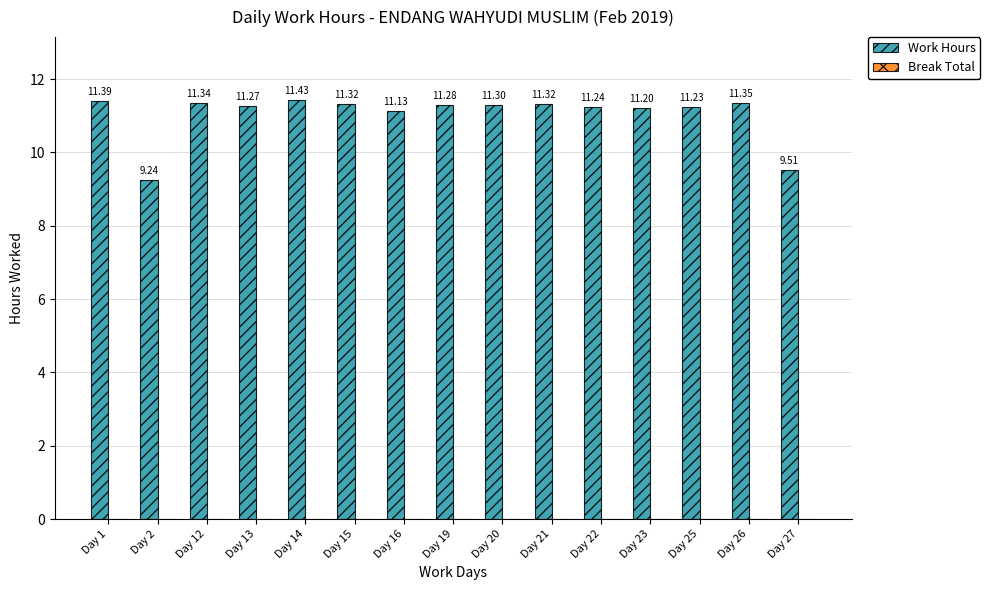

What is the sum of all values?

165.6